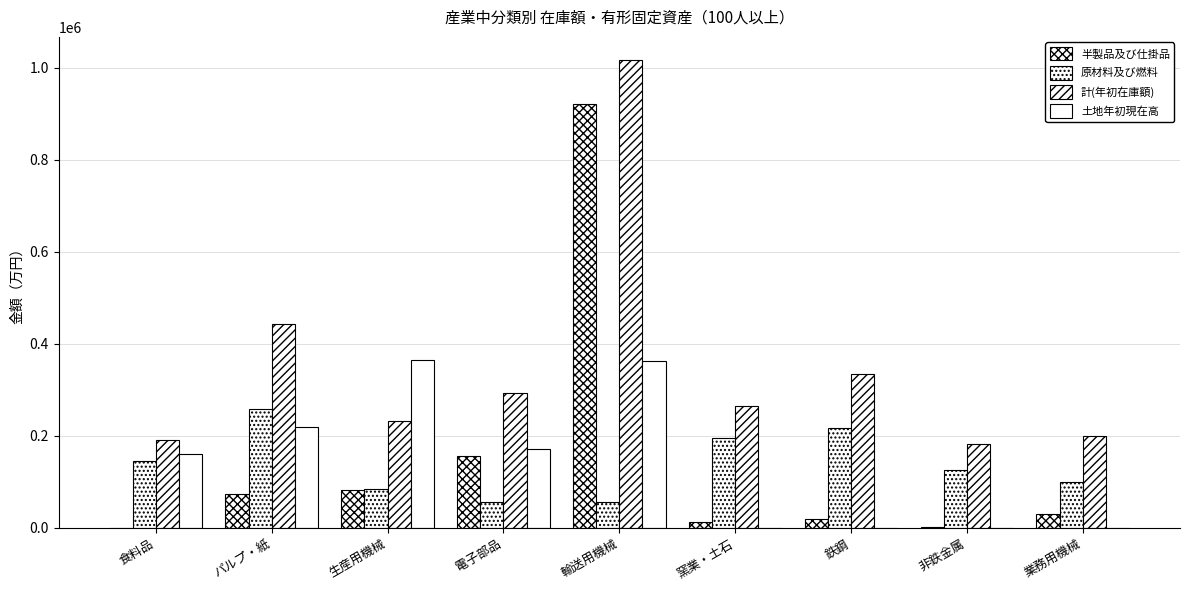

How many groups of bars are there?

9